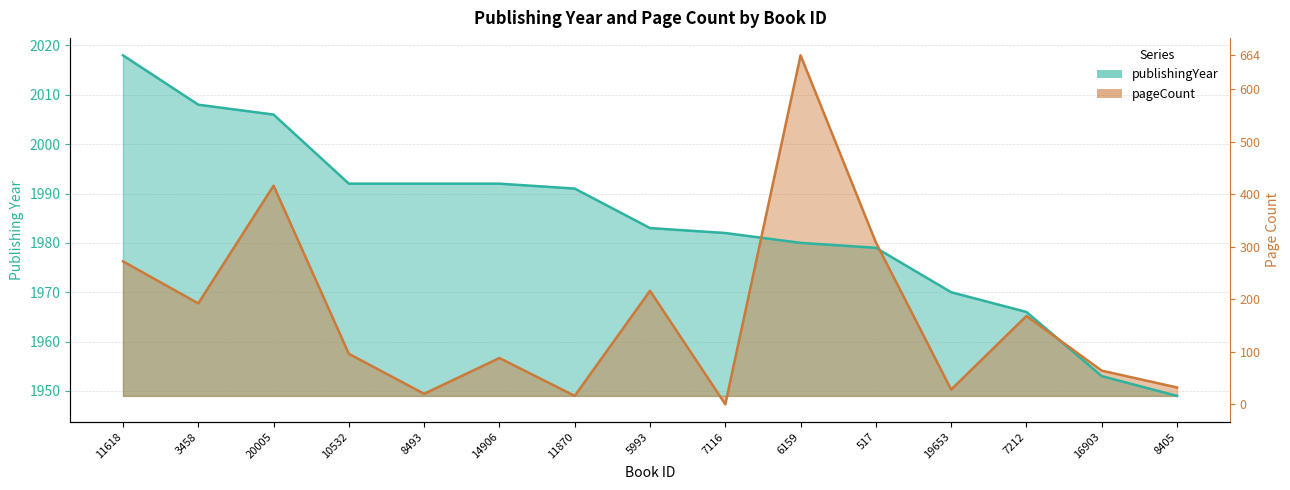

What is the label of the 5th point from the left?

8493